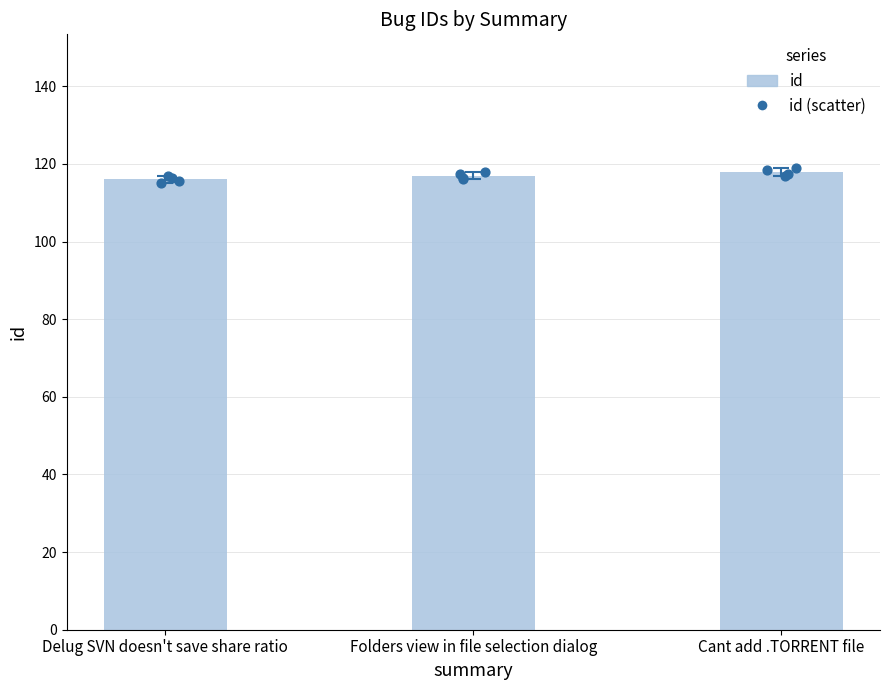

Approximately how many times larger is the value at Delug SVN doesn't save share ratio compared to Folders view in file selection dialog?

1.0